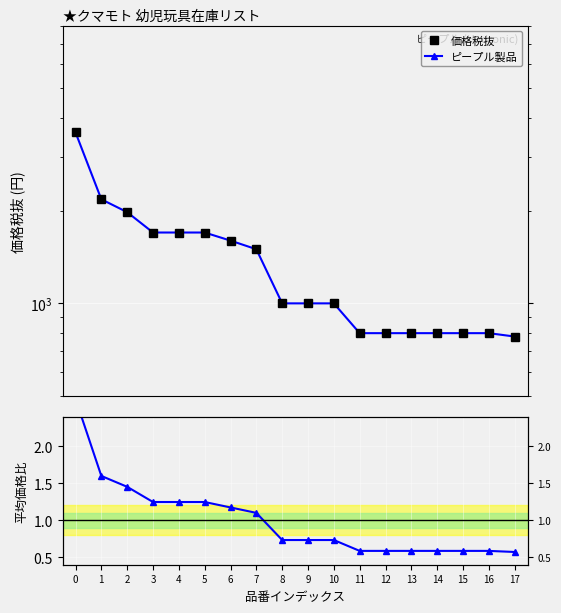

Is it true that ピープル製品 equals 1685.6 at 8?

False